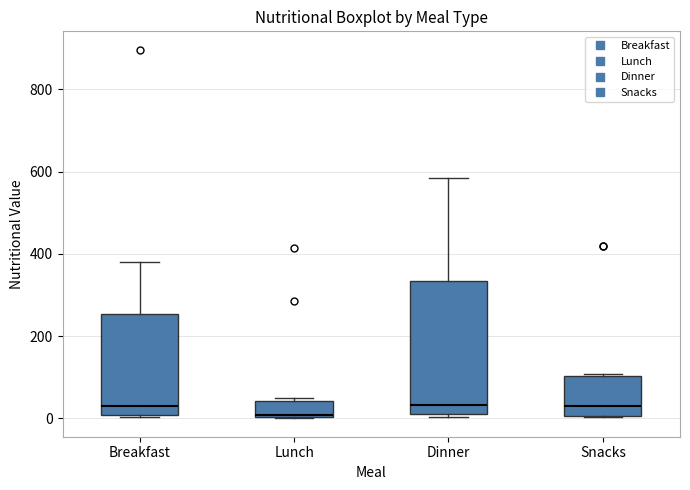

Reading left to right, read every box against the y-axis: the position of its median line, the range the box covers, and the ends of its whiskers. The values are not printed on the chart, so give them approximately, as read against the axis.

Breakfast: median 20, box 0 to 260, whiskers 0 to 380
Lunch: median 0, box 0 to 40, whiskers 0 to 60
Dinner: median 40, box 0 to 340, whiskers 0 to 580
Snacks: median 20, box 0 to 100, whiskers 0 to 100